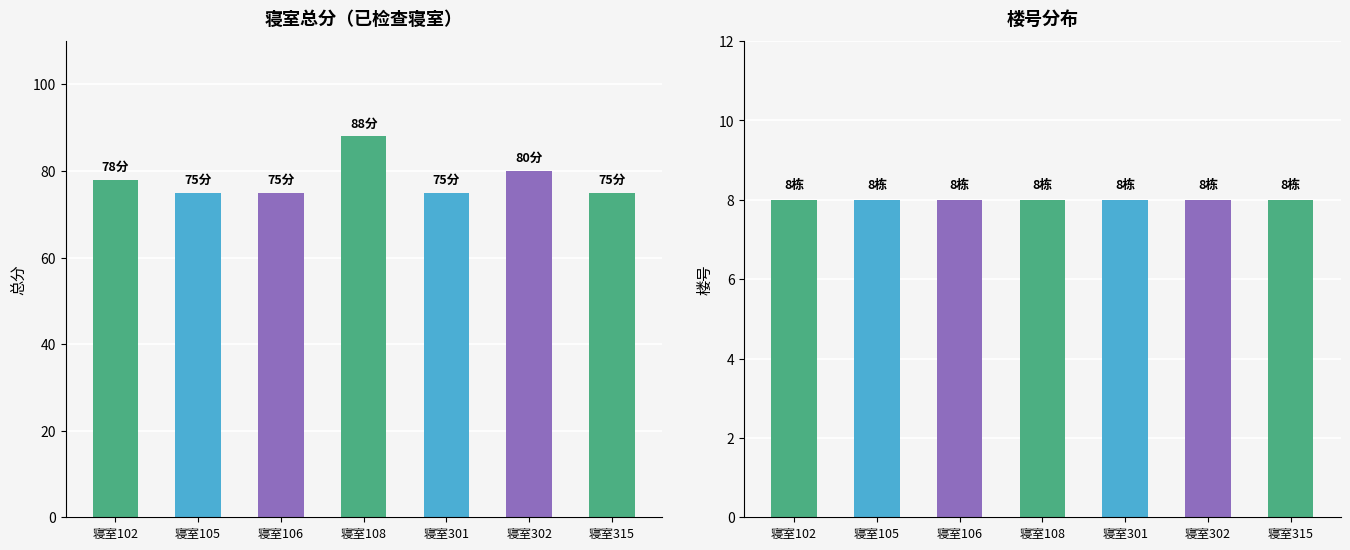

How many groups of bars are there?

7